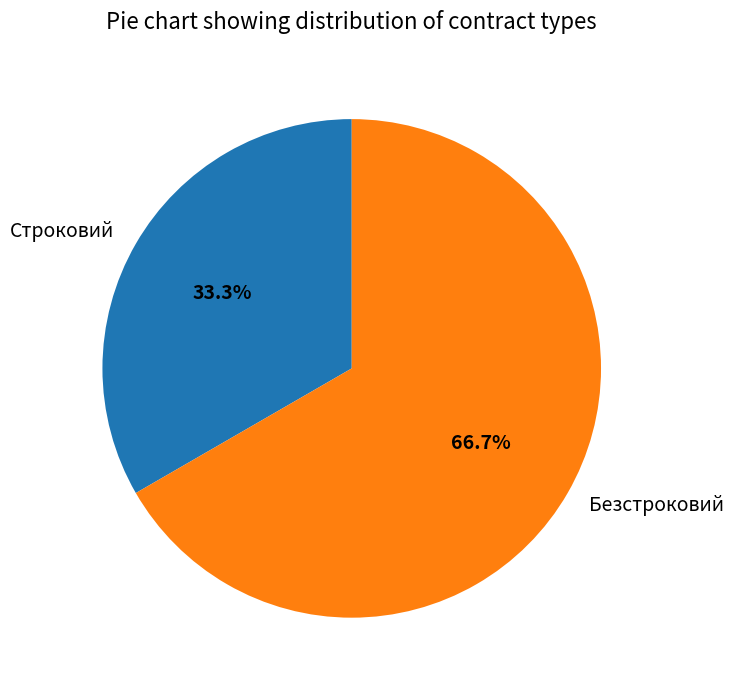

Between Безстроковий and Строковий, which is larger?

Безстроковий